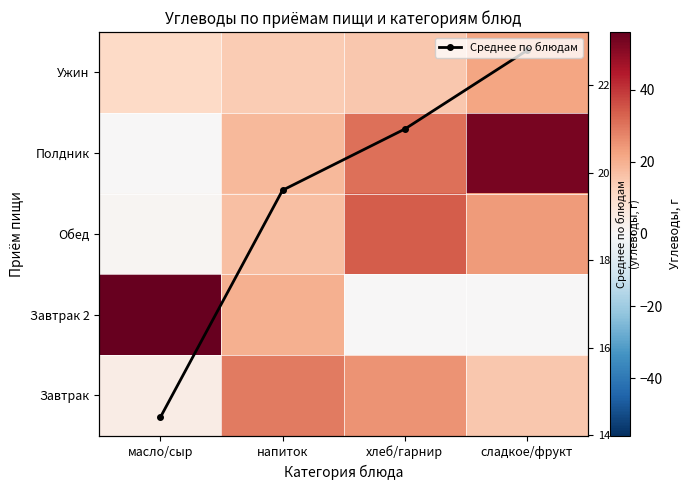

What is the value of the Среднее по блюдам point at the 1st from the left?

14.4